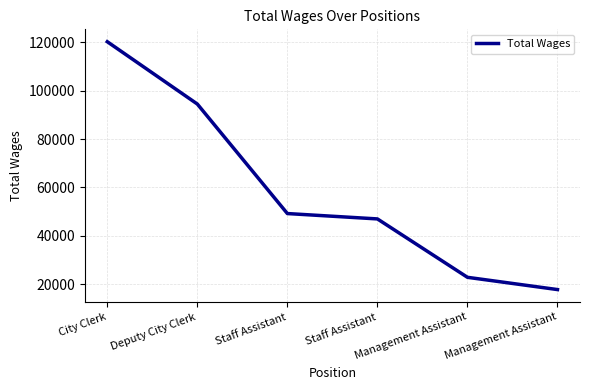

Reading left to right, extract all data points from this chart.

City Clerk=120208	Deputy City Clerk=94469	Staff Assistant=49240	Staff Assistant=47022	Management Assistant=22904	Management Assistant=17840